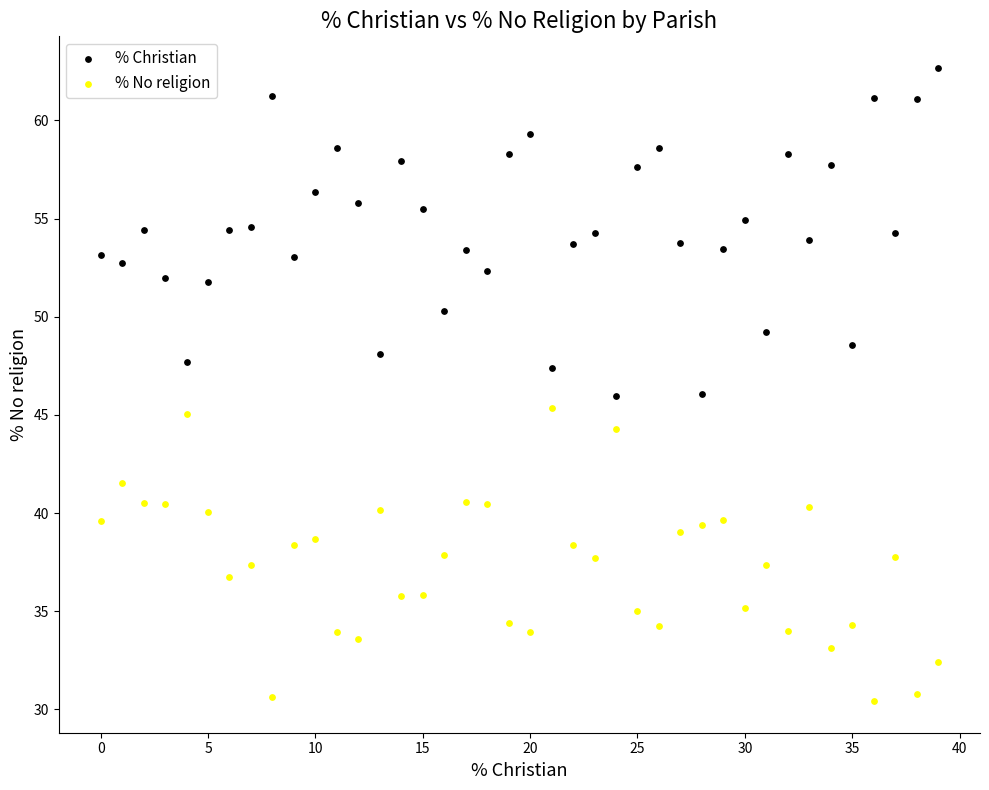

Across all data points, what is the range of Y values (max minus min)?

32.2